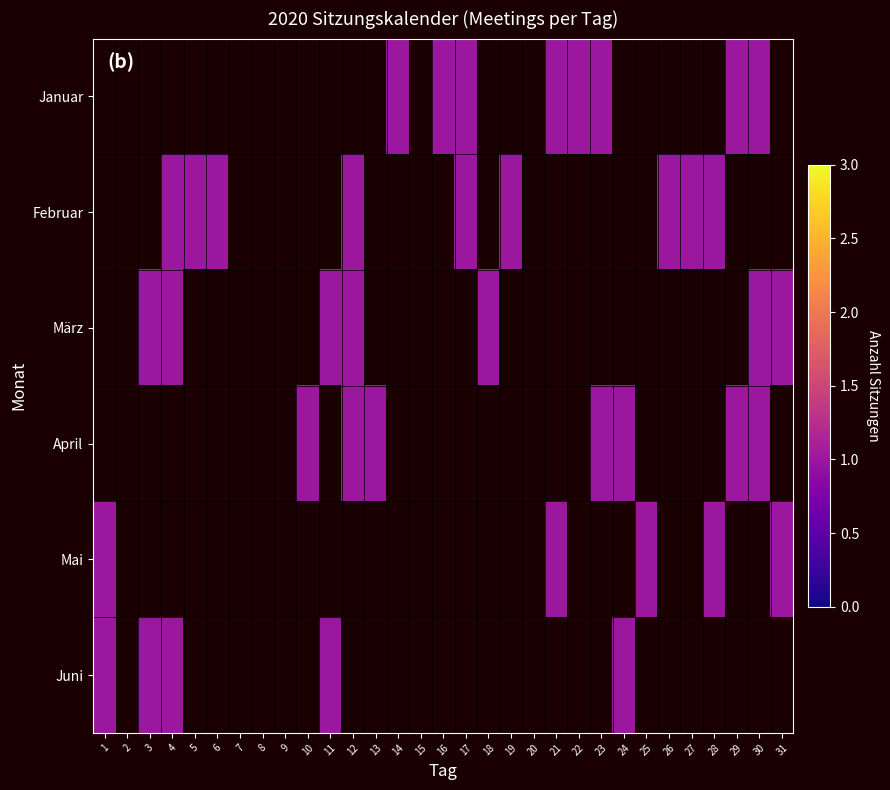

Which label corresponds to the largest value in the chart?

14